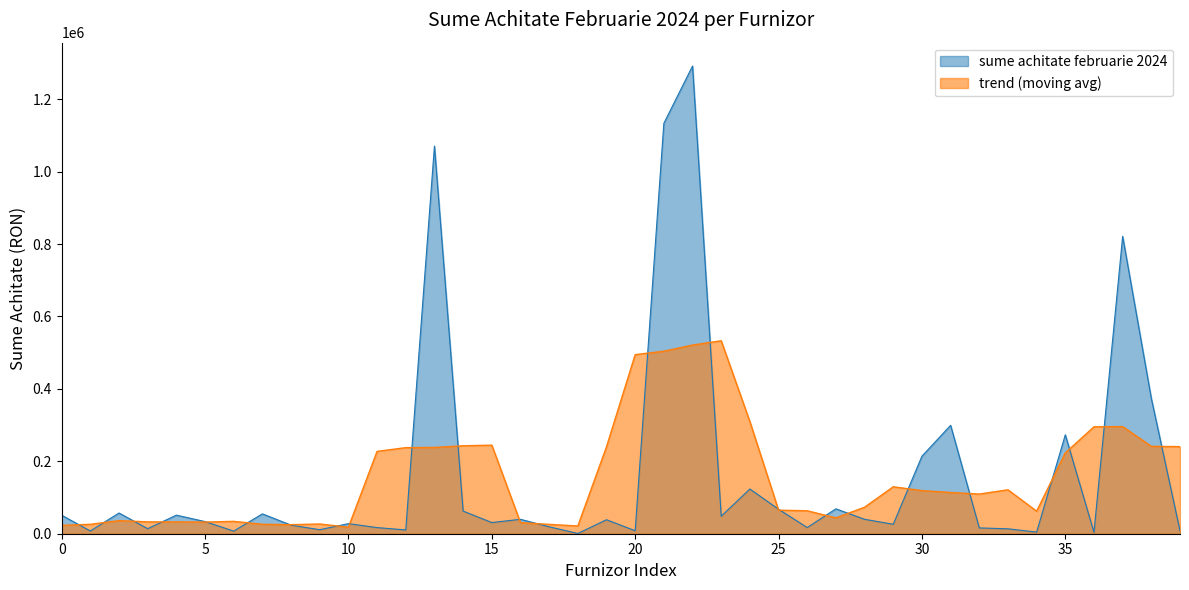

What value does the data have at CARANDIFARM?

10401.4